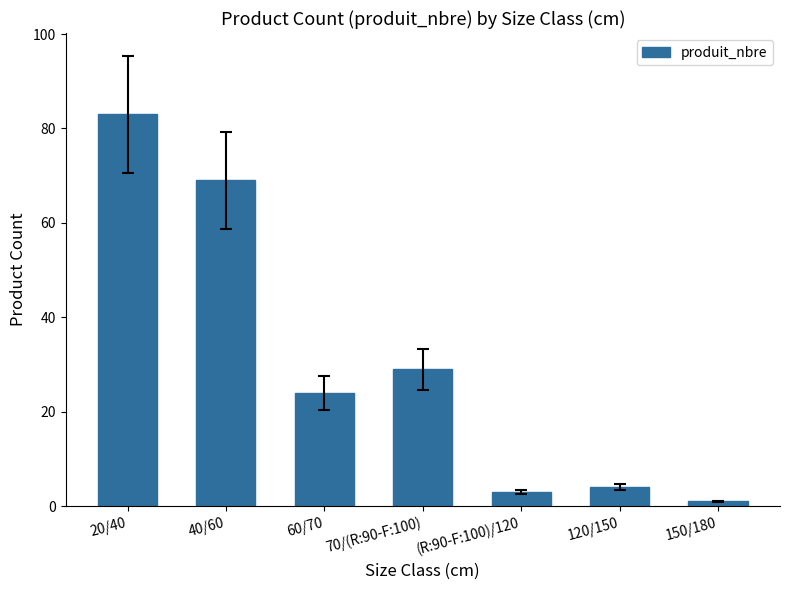

What is the maximum value shown in the chart?

83